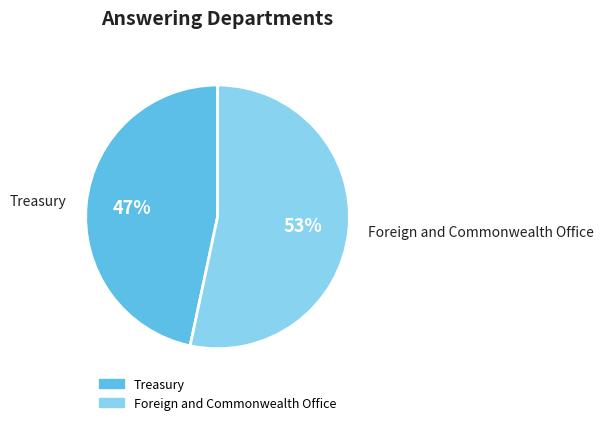

Does any single category account for the majority?

Yes